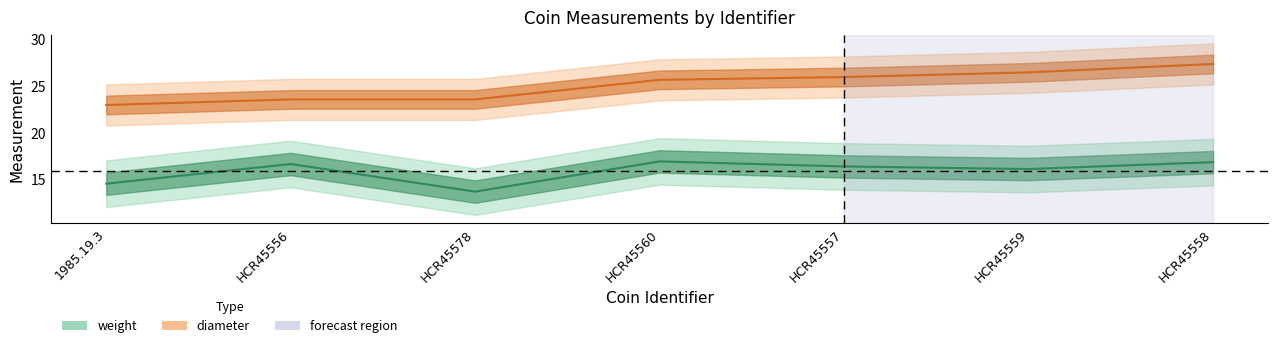

How many data points does each series have?

7